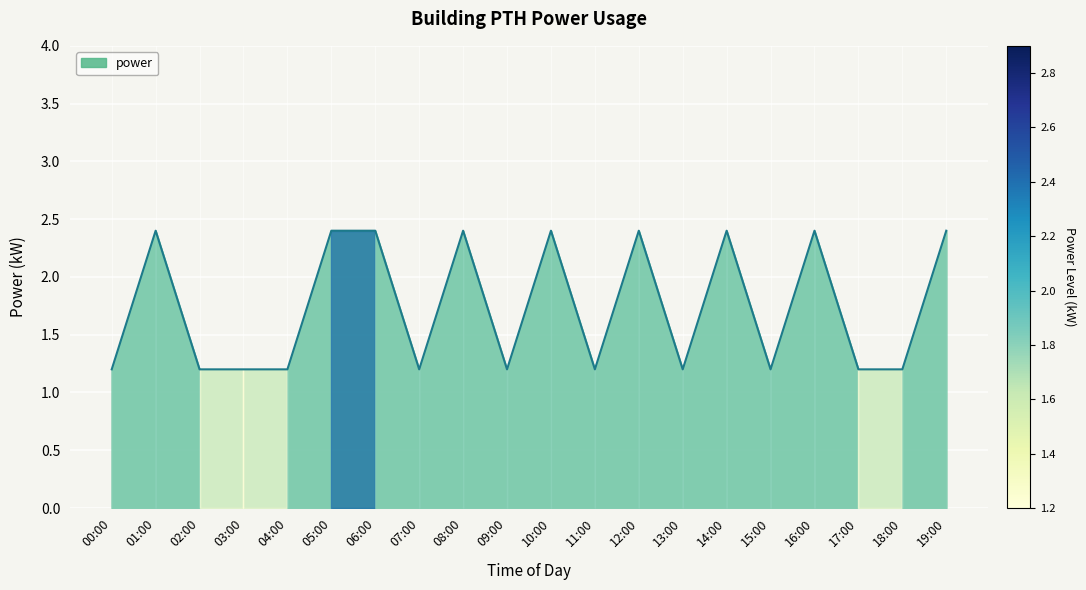

Reading left to right, what are all the values shown in this chart?

1.2	2.4	1.2	1.2	1.2	2.4	2.4	1.2	2.4	1.2	2.4	1.2	2.4	1.2	2.4	1.2	2.4	1.2	1.2	2.4